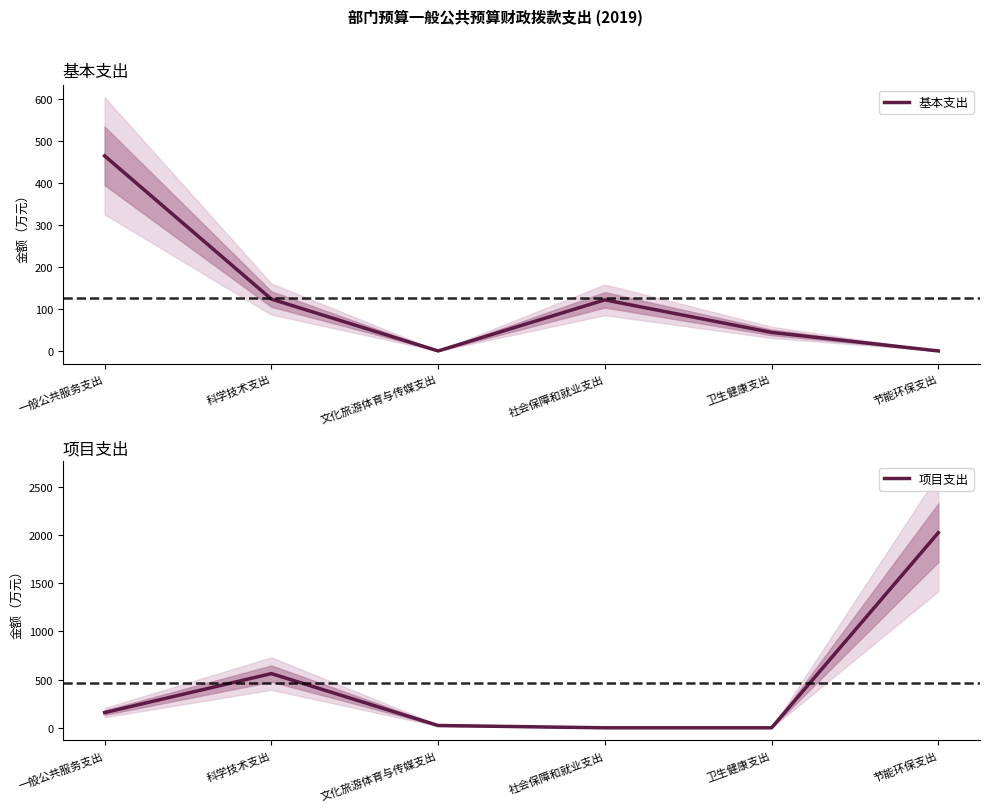

Rank the series at 文化旅游体育与传媒支出 from lowest to highest value.

基本支出, 项目支出